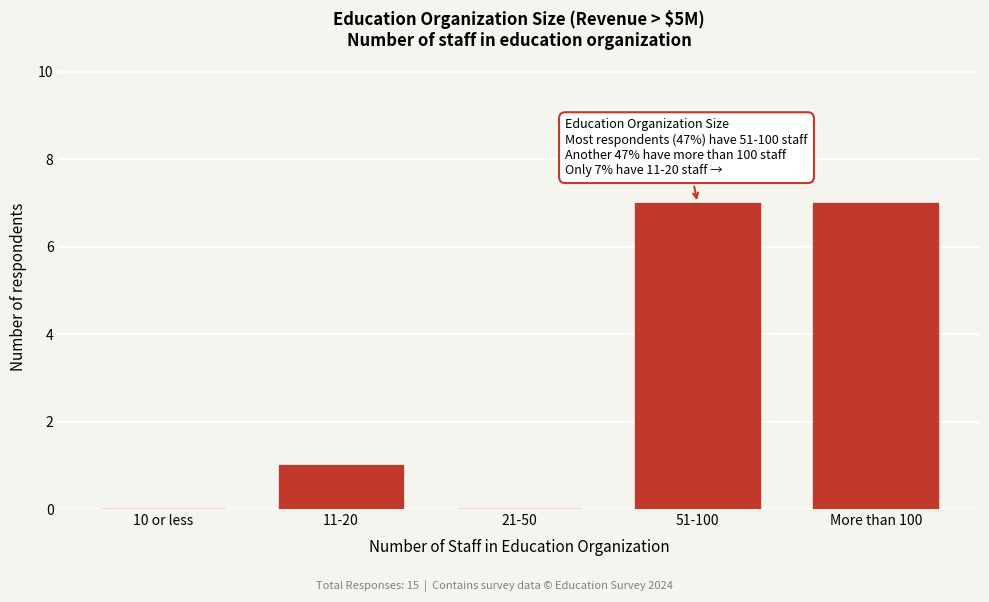

Reading left to right, extract all data points from this chart.

10 or less=0	11-20=1	21-50=0	51-100=7	More than 100=7